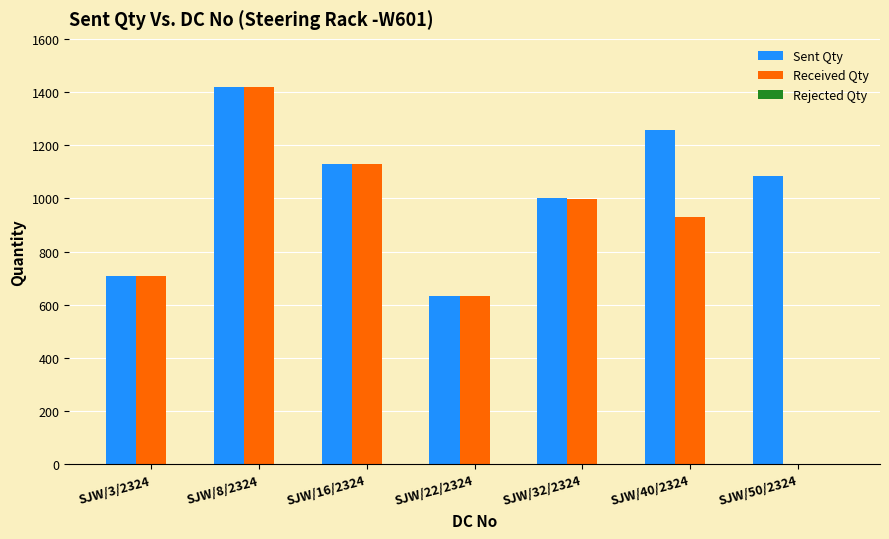

At which category does the chart reach its peak across all series?

SJW/8/2324